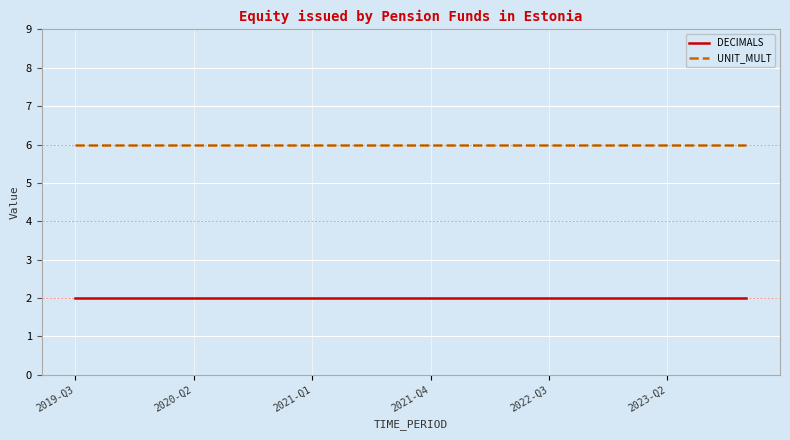

Rank the series by their maximum value, from lowest to highest.

DECIMALS, UNIT_MULT